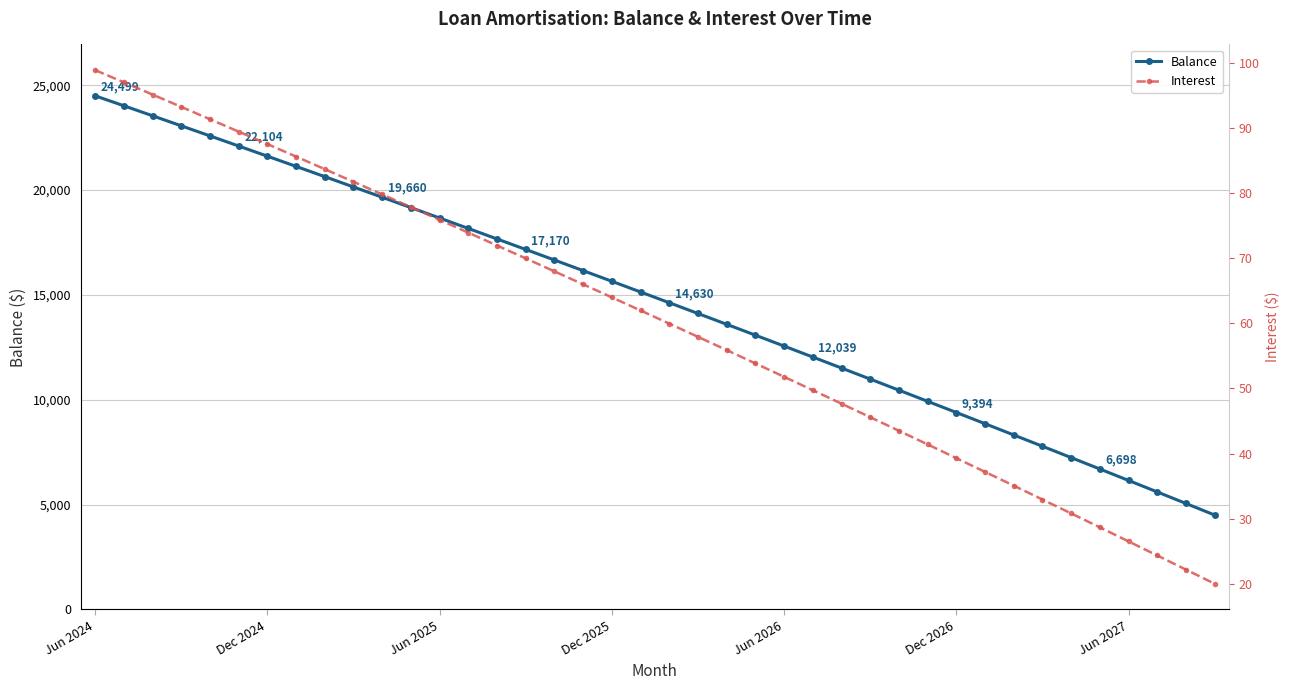

At 32, list the series in order from largest to smallest.

Balance, Interest